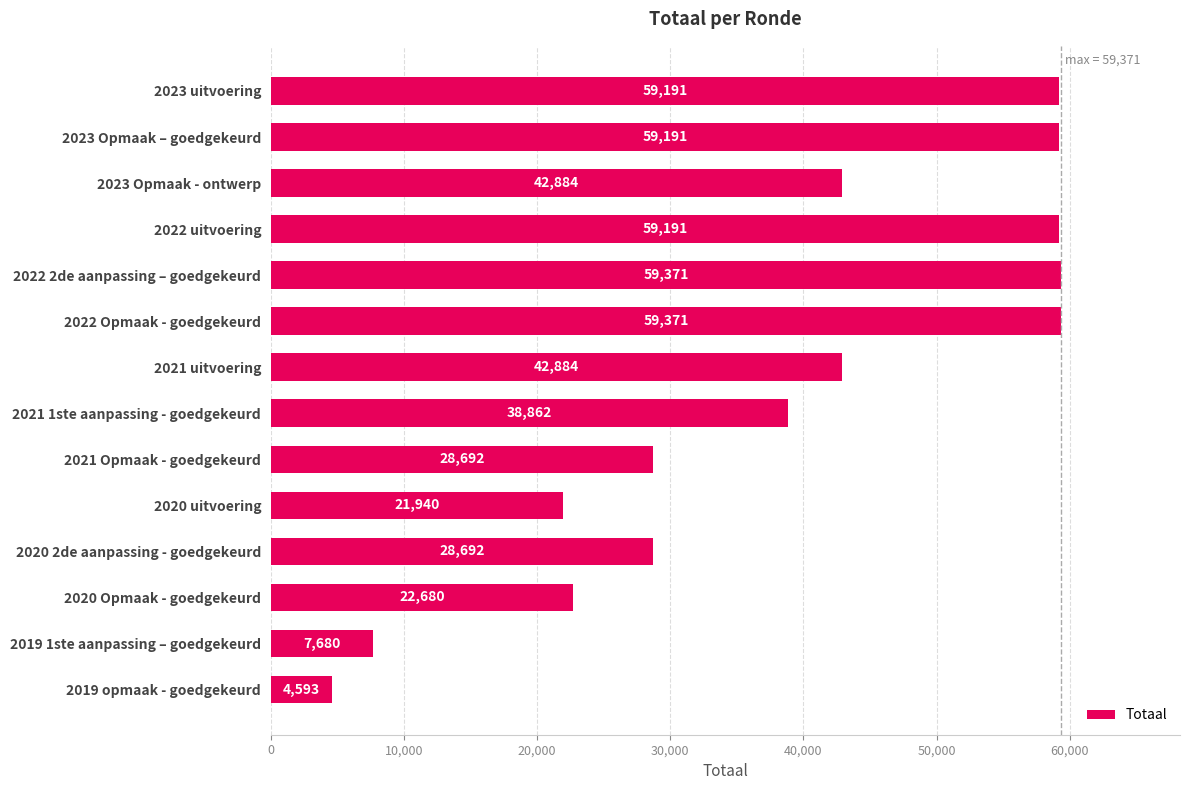

What is the difference between the maximum and minimum values?

54778